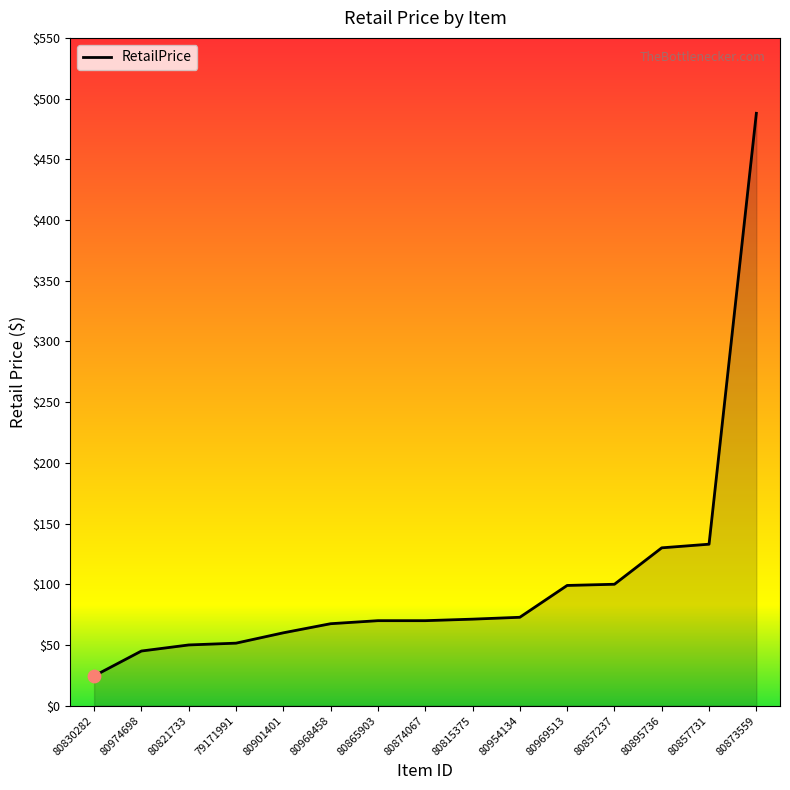

What is the change in value from 80830282 to 79171991?

+27.0